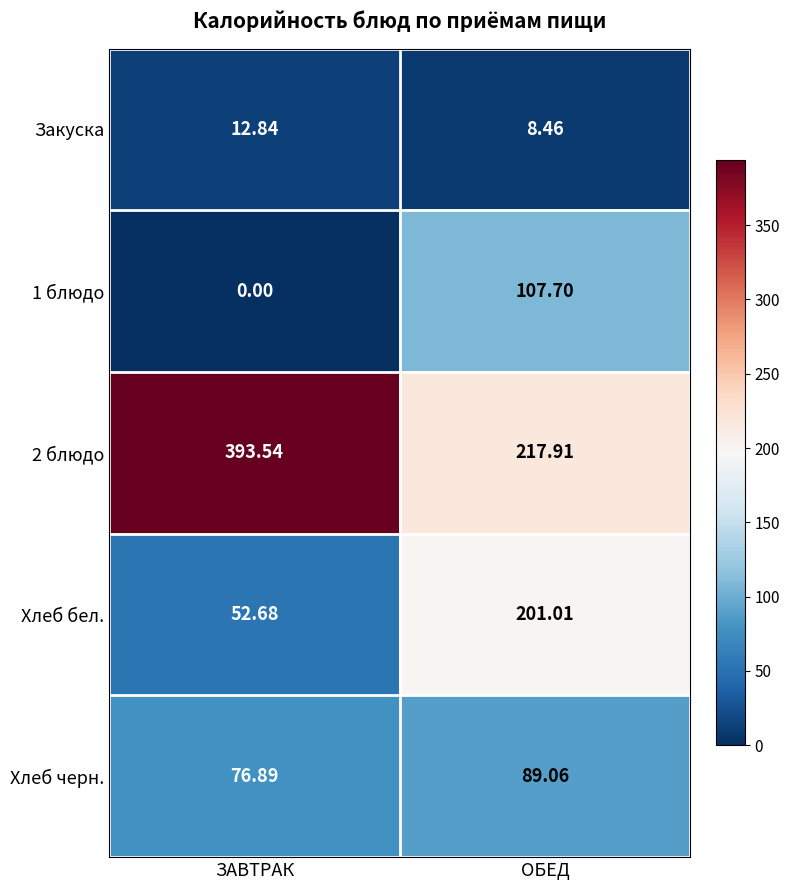

At which label does Хлеб черн. reach its peak?

ОБЕД